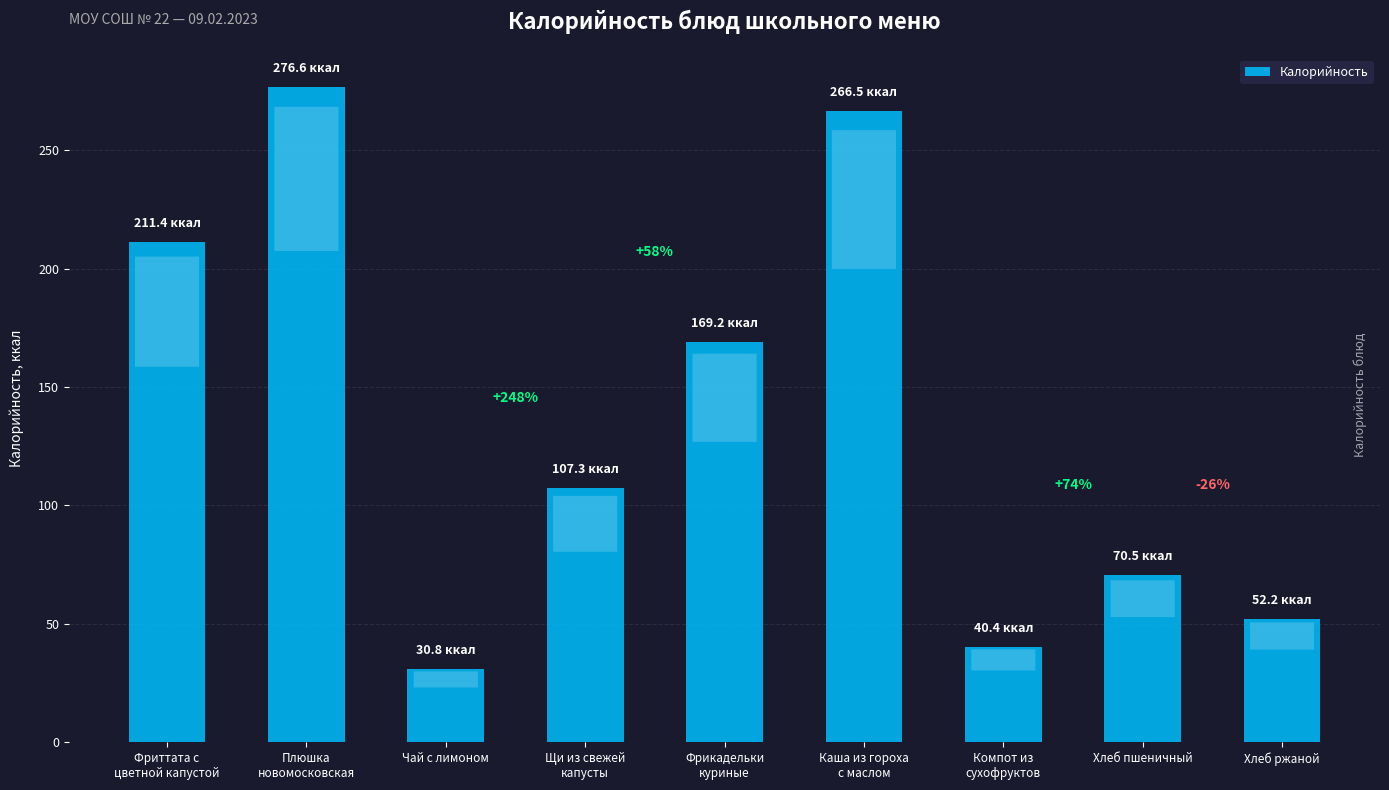

Reading left to right, extract all data points from this chart.

Фриттата с
цветной капустой=211.4	Плюшка
новомосковская=276.6	Чай с лимоном=30.8	Щи из свежей
капусты=107.3	Фрикадельки
куриные=169.2	Каша из гороха
с маслом=266.5	Компот из
сухофруктов=40.4	Хлеб пшеничный=70.5	Хлеб ржаной=52.2